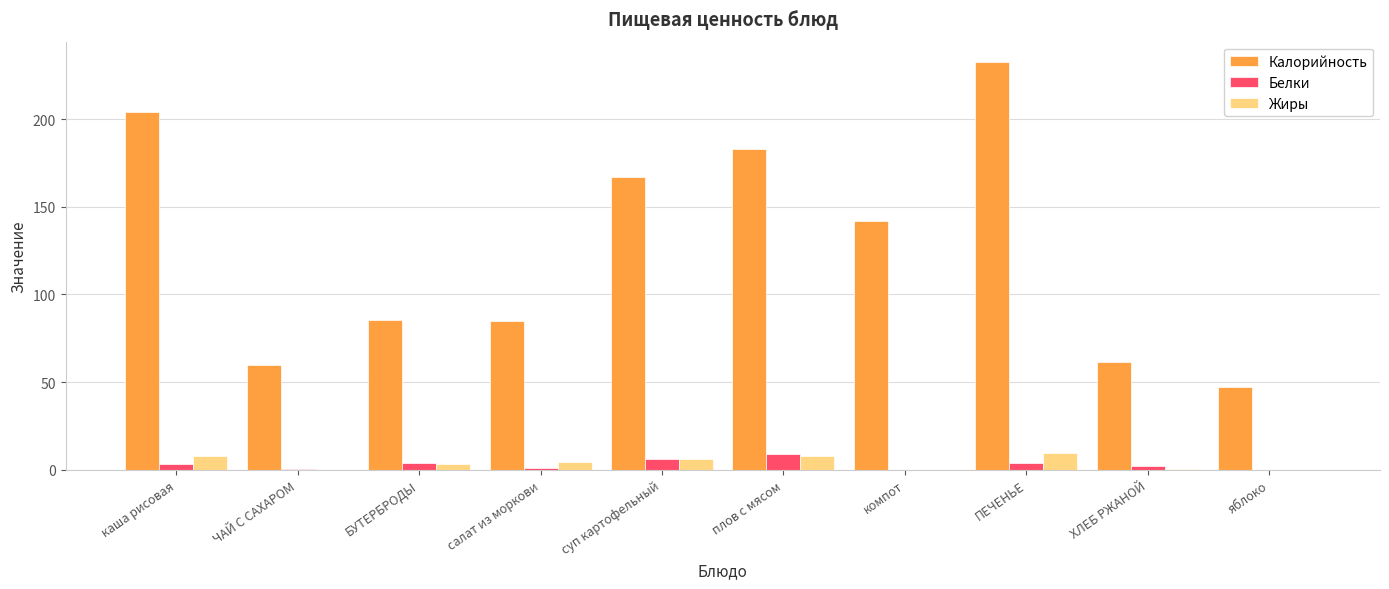

At which label is Калорийность closest to 139?

компот